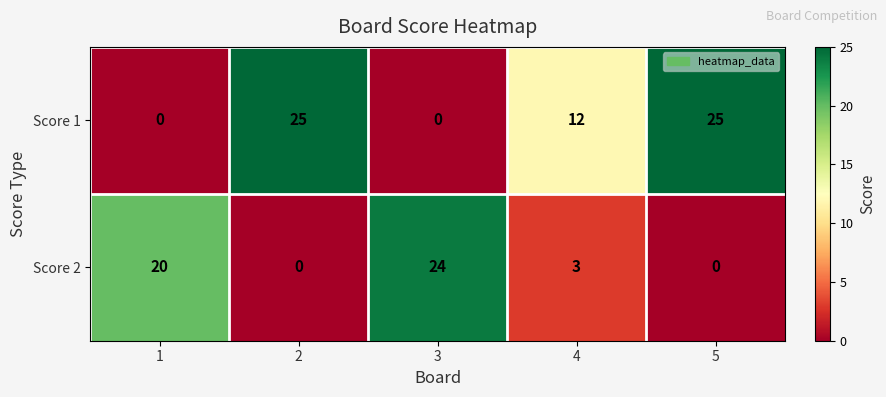

How many series are shown in this chart?

2